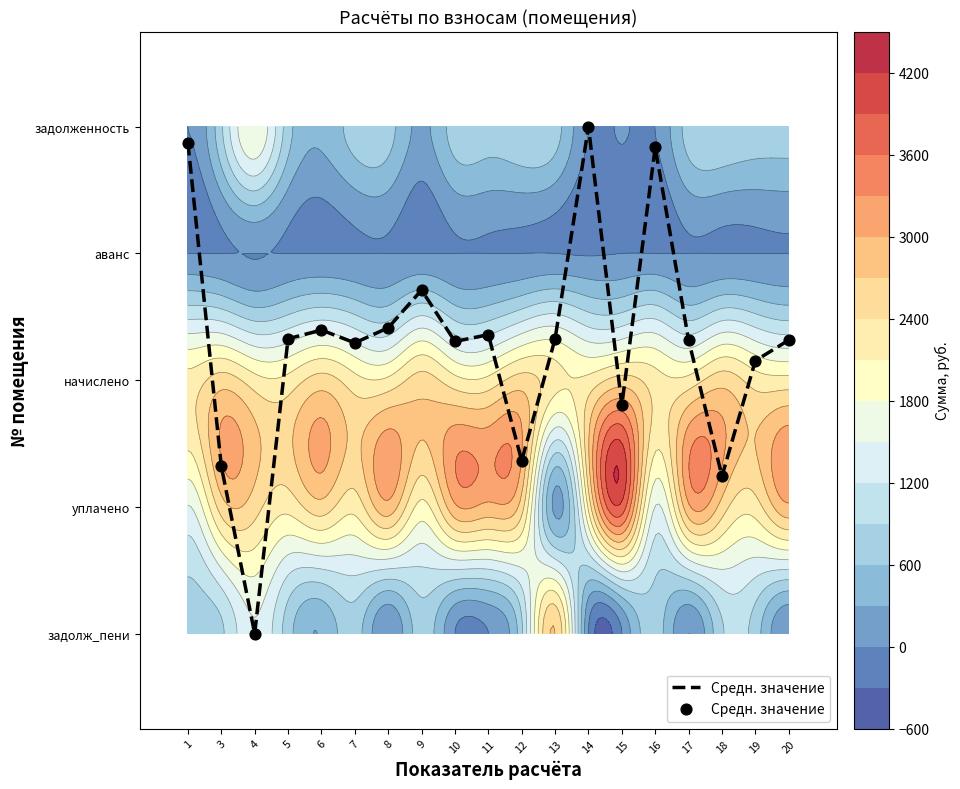

What is the change in value from 1 to 20?

+1.6